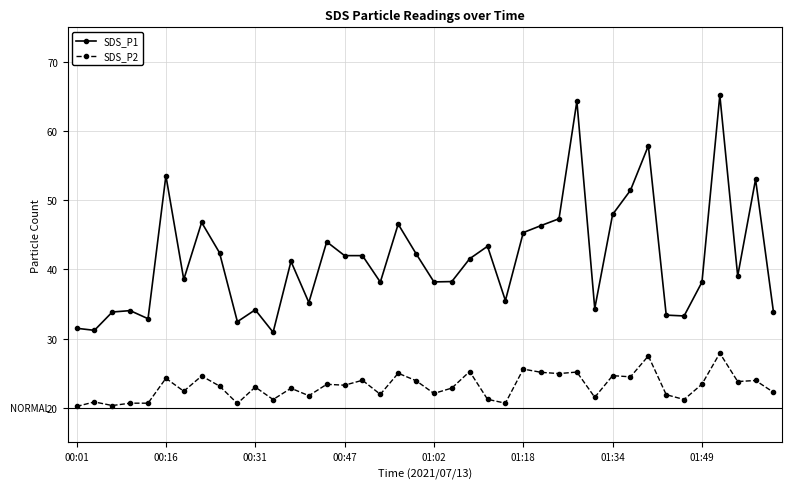

List the series in order of their peak value, highest first.

SDS_P1, SDS_P2